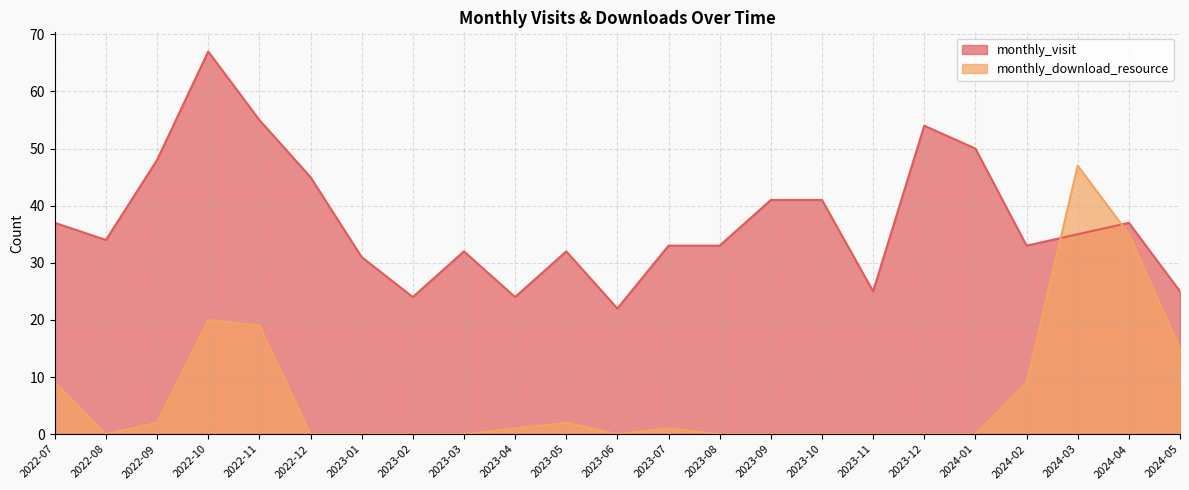

List the labels in order of monthly_visit value, largest first.

2022-10, 2022-11, 2023-12, 2024-01, 2022-09, 2022-12, 2023-09, 2023-10, 2022-07, 2024-04, 2024-03, 2022-08, 2023-07, 2023-08, 2024-02, 2023-03, 2023-05, 2023-01, 2023-11, 2024-05, 2023-02, 2023-04, 2023-06